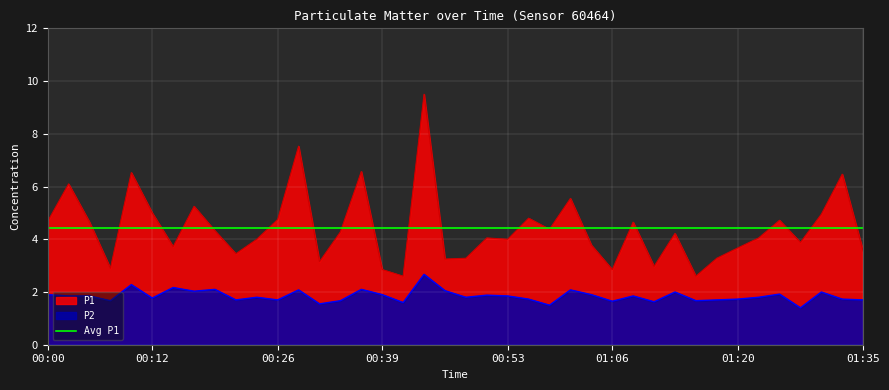

What value does the P1 series have at 00:02?

6.1